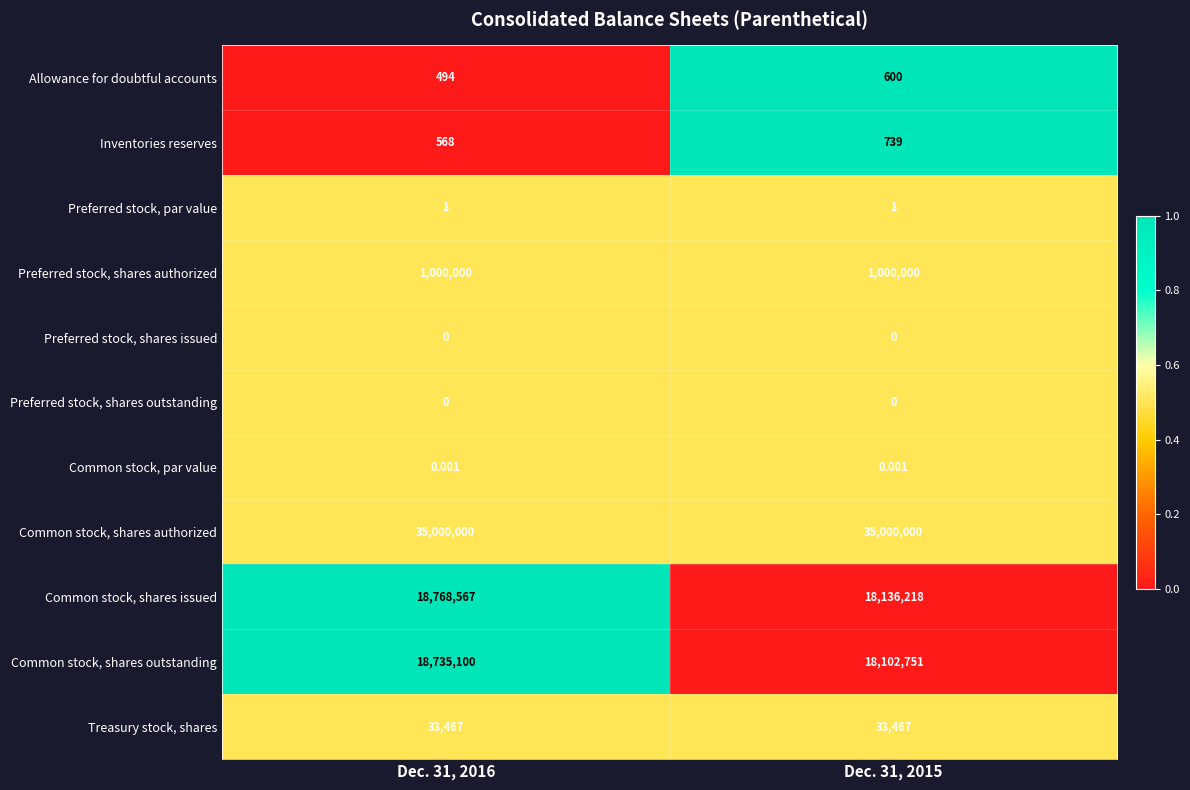

Which series has the largest total across all categories?

Common stock, shares authorized